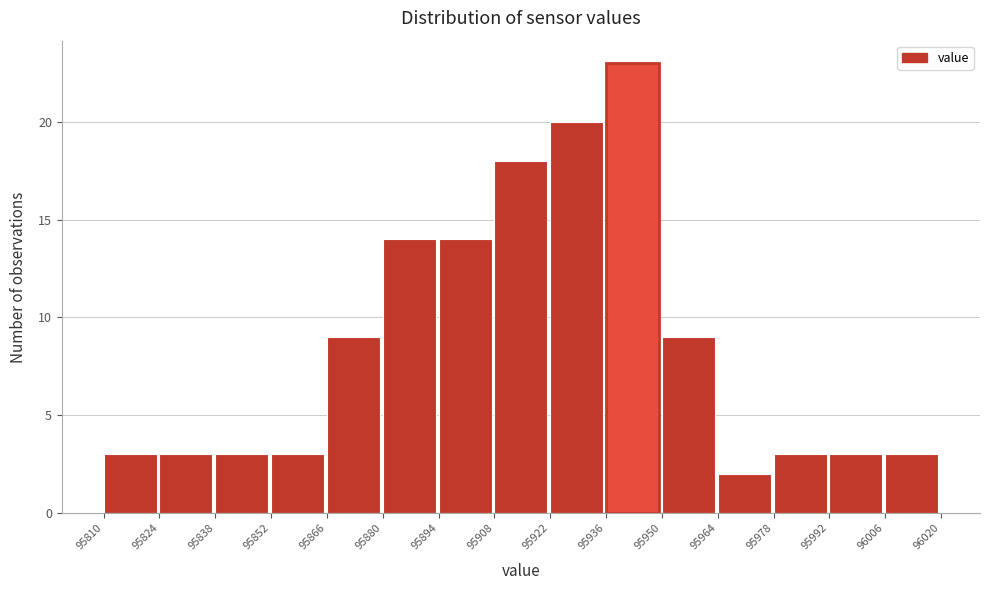

What is the height of the bar covering 95992 to 96006 on the x-axis? The values are not printed on the chart, so give them approximately, as read against the axis.

3